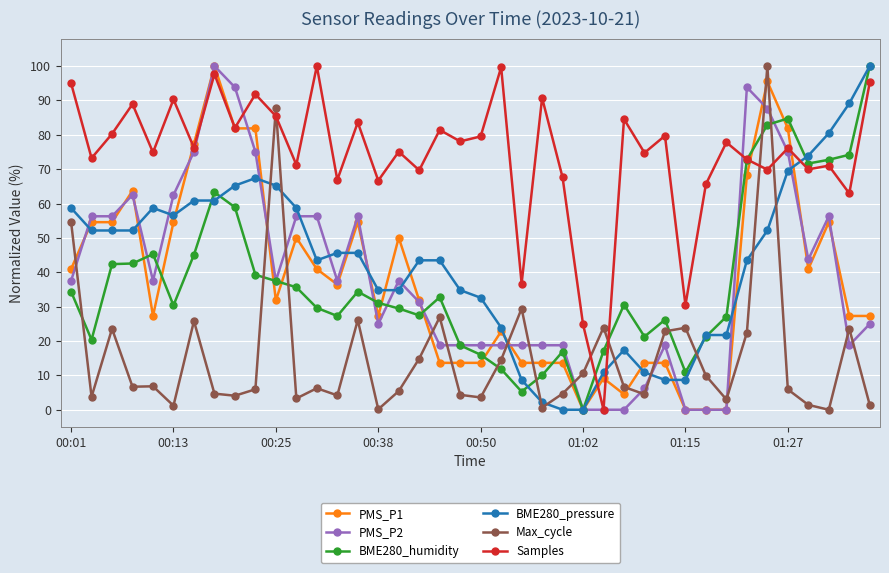

What is the average value of the PMS_P1 series?

37.5